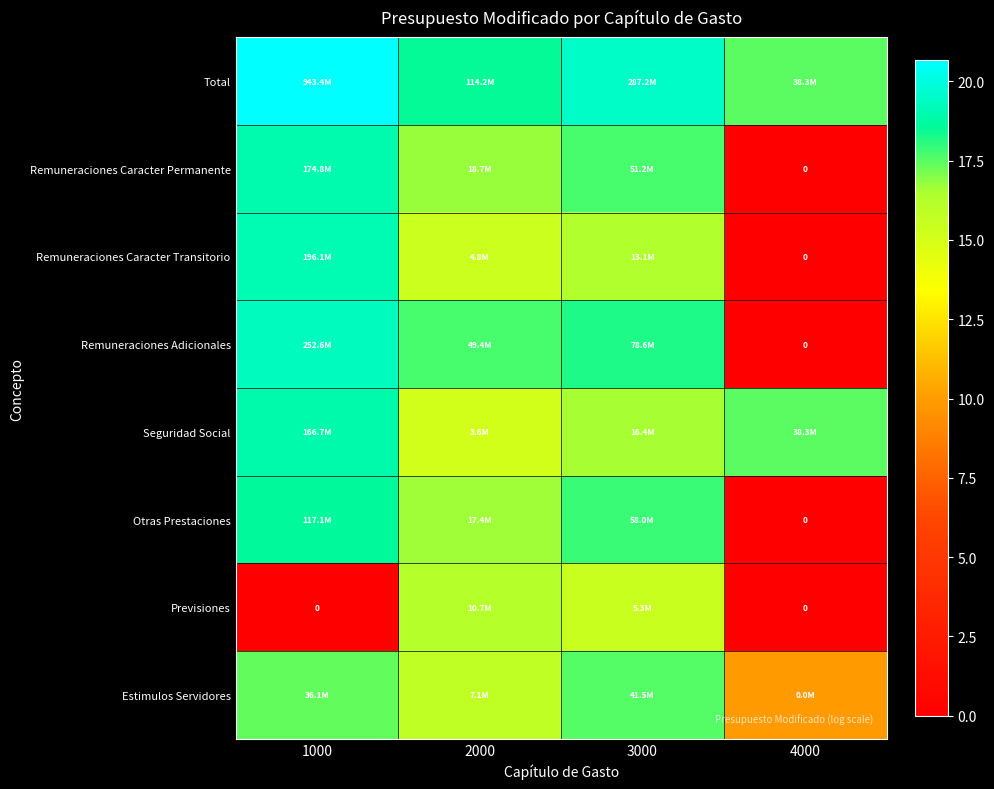

The value of Estimulos Servidores at 3000 is 30.1. True or false?

False